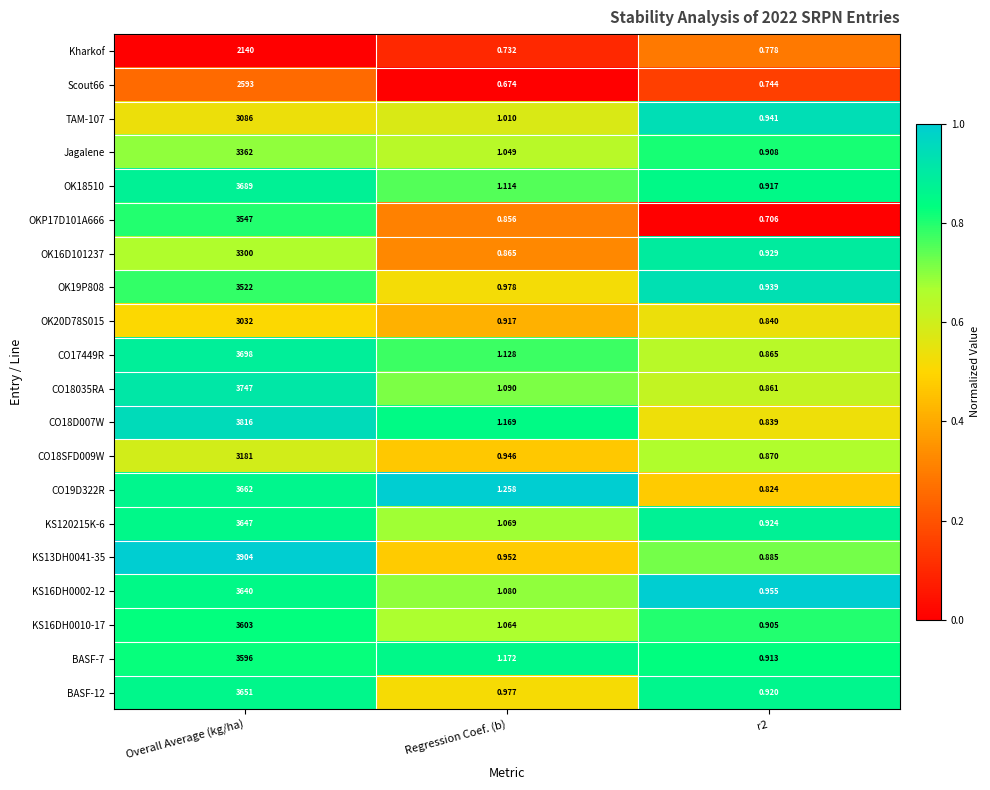

What is the total value across all series at Regression Coef. (b)?

20.1